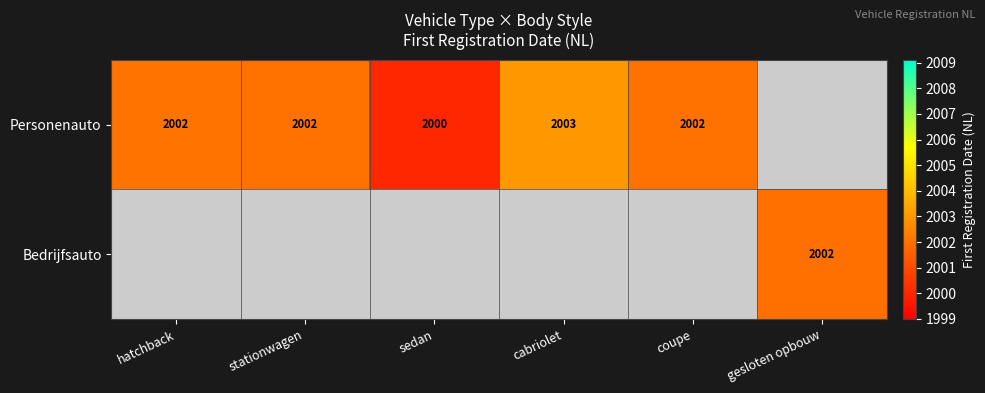

How many categories are shown in the chart?

6